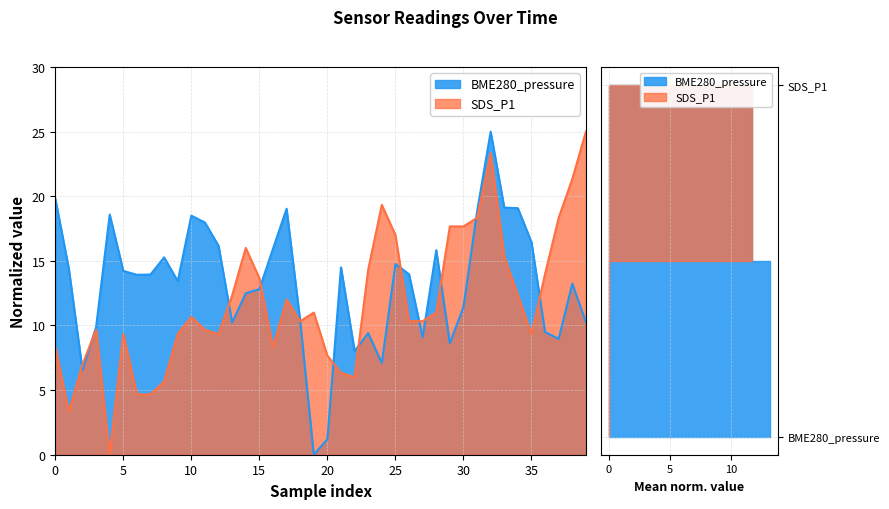

How many series are shown in this chart?

2